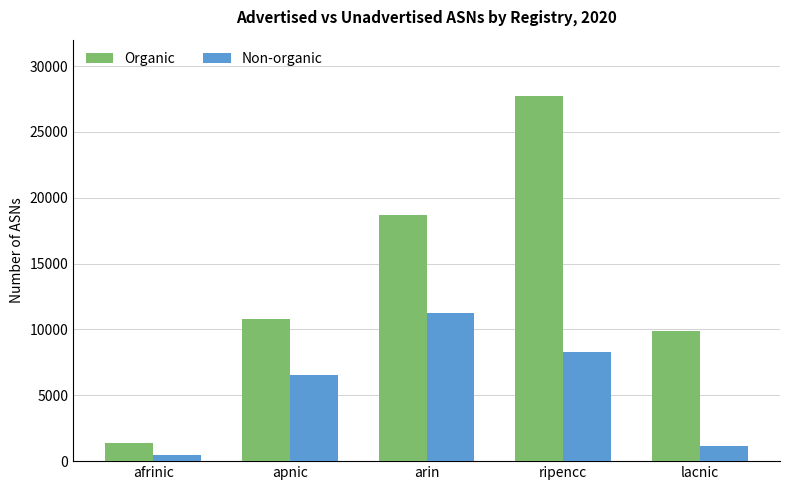

What is the difference between the highest and lowest values at afrinic?

946